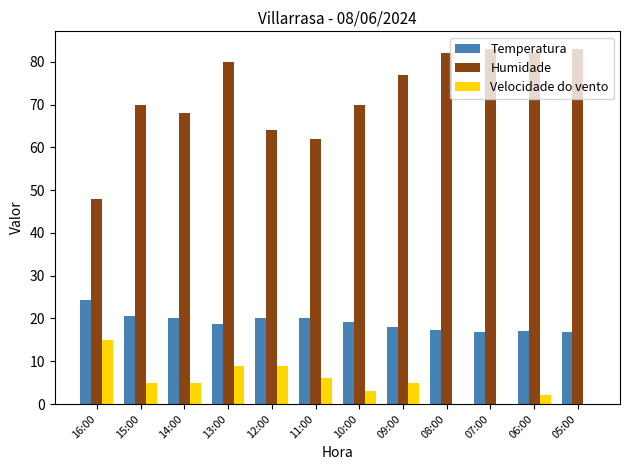

What is the sum of all Humidade values?

869.0